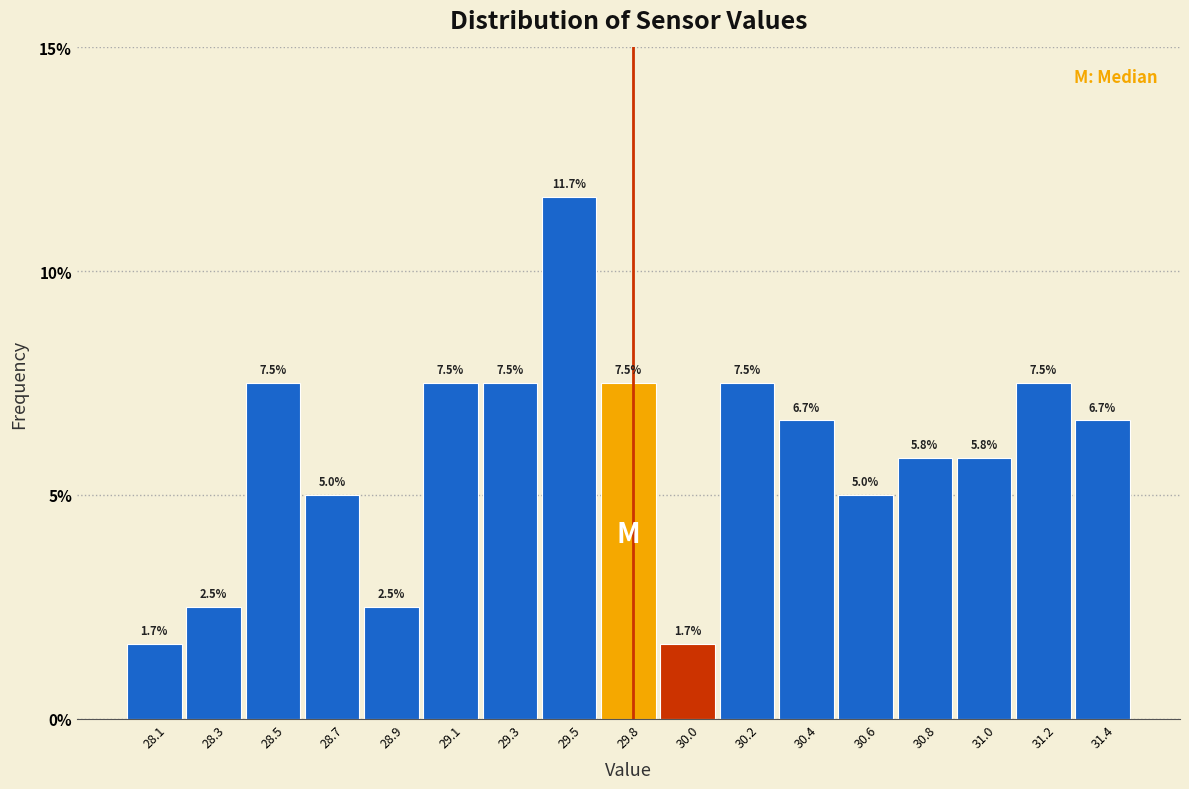

Reading left to right, what are all the values shown in this chart?

28.1=1.7	28.3=2.5	28.5=7.5	28.7=5.0	28.9=2.5	29.1=7.5	29.3=7.5	29.5=11.7	29.8=7.5	30.0=1.7	30.2=7.5	30.4=6.7	30.6=5.0	30.8=5.8	31.0=5.8	31.2=7.5	31.4=6.7